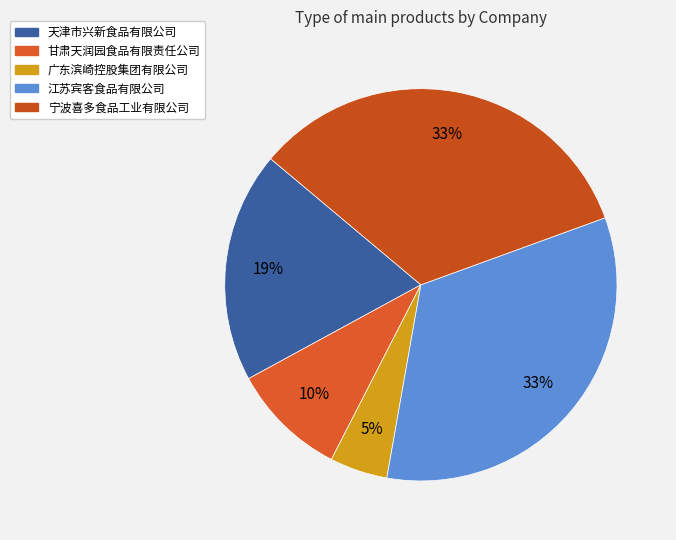

Count the number of slices in the pie.

5